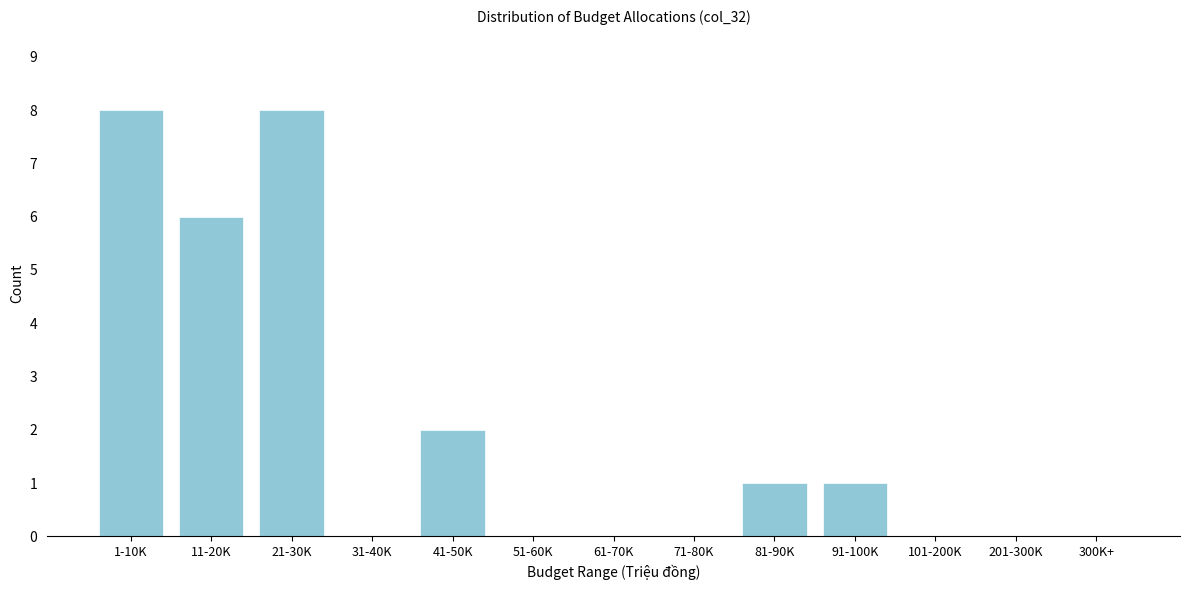

Reading left to right, what are all the values shown in this chart?

1-10K=8	11-20K=6	21-30K=8	31-40K=0	41-50K=2	51-60K=0	61-70K=0	71-80K=0	81-90K=1	91-100K=1	101-200K=0	201-300K=0	300K+=0